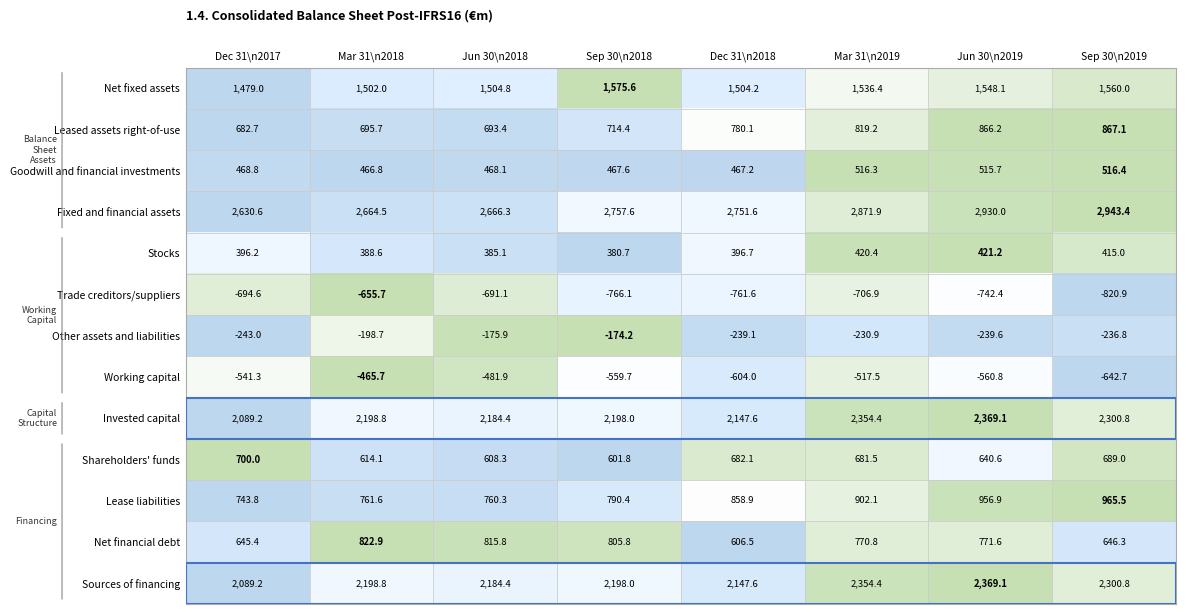

At which category is the sum across all series the highest?

Jun 30\n2019